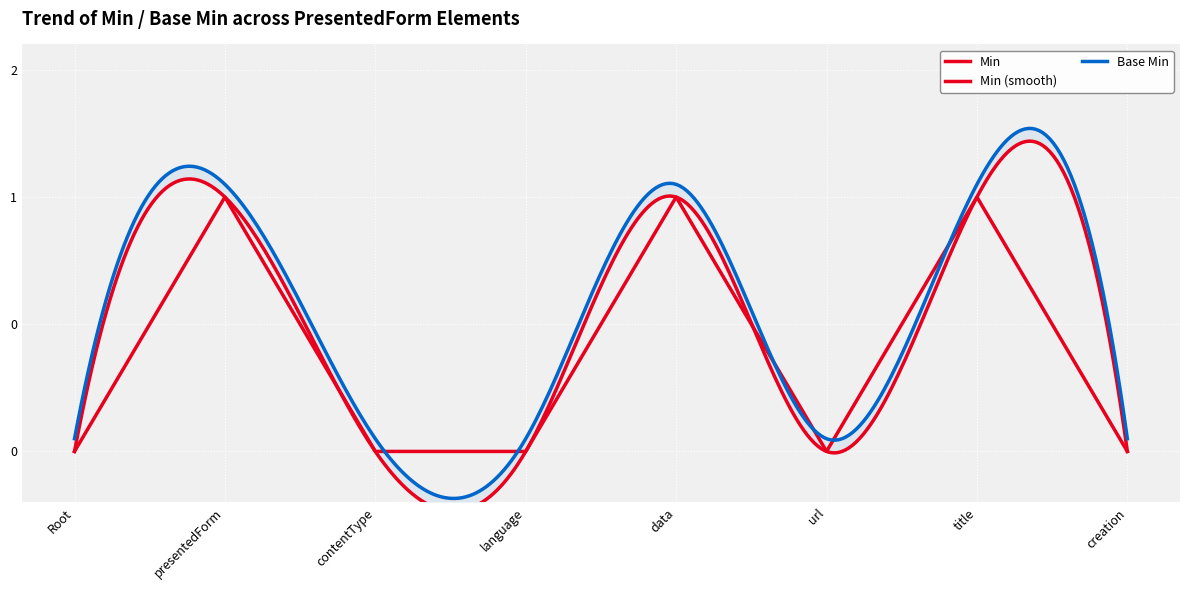

True or false: the data shows 1 at contentType.

False